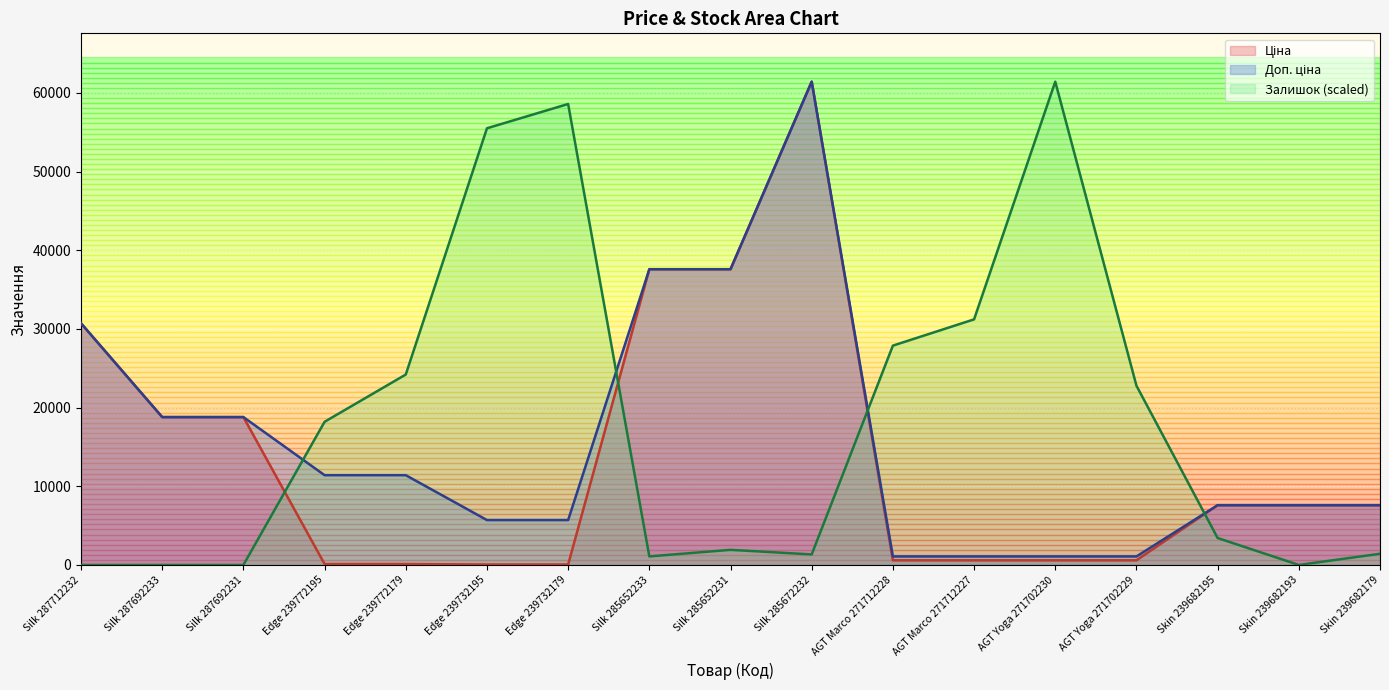

Where does the Ціна series first go above 7596?

Silk 287712232